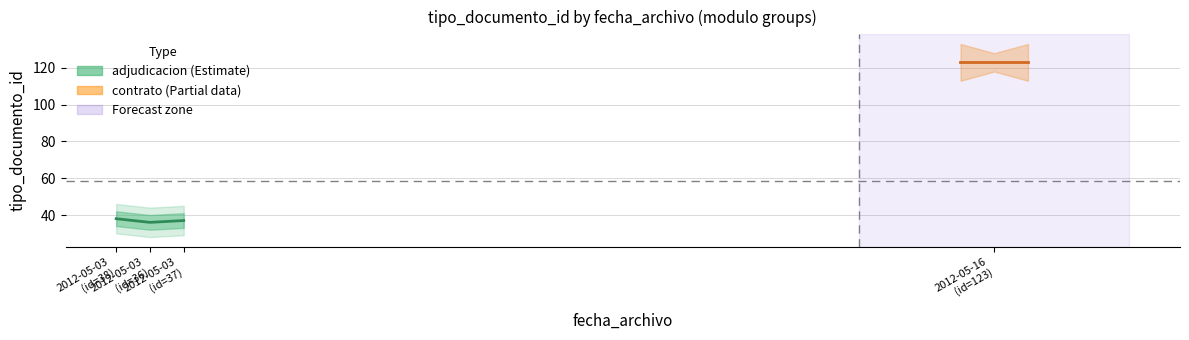

True or false: adjudicacion has a value of 37 at 2012-05-03
(id=37).

True